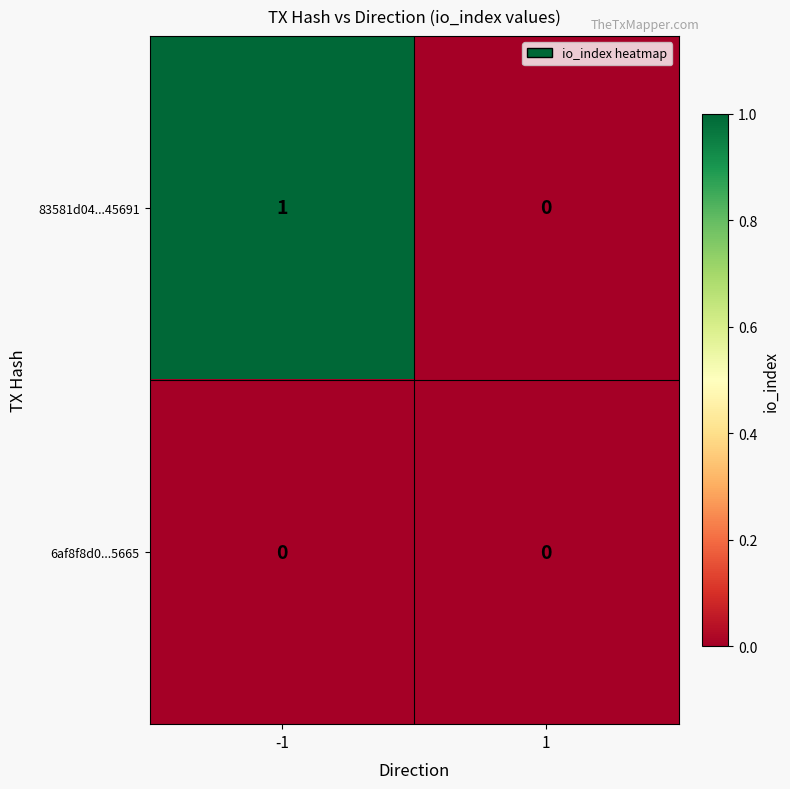

Rank the series by their average value, from lowest to highest.

6af8f8d0...5665, 83581d04...45691